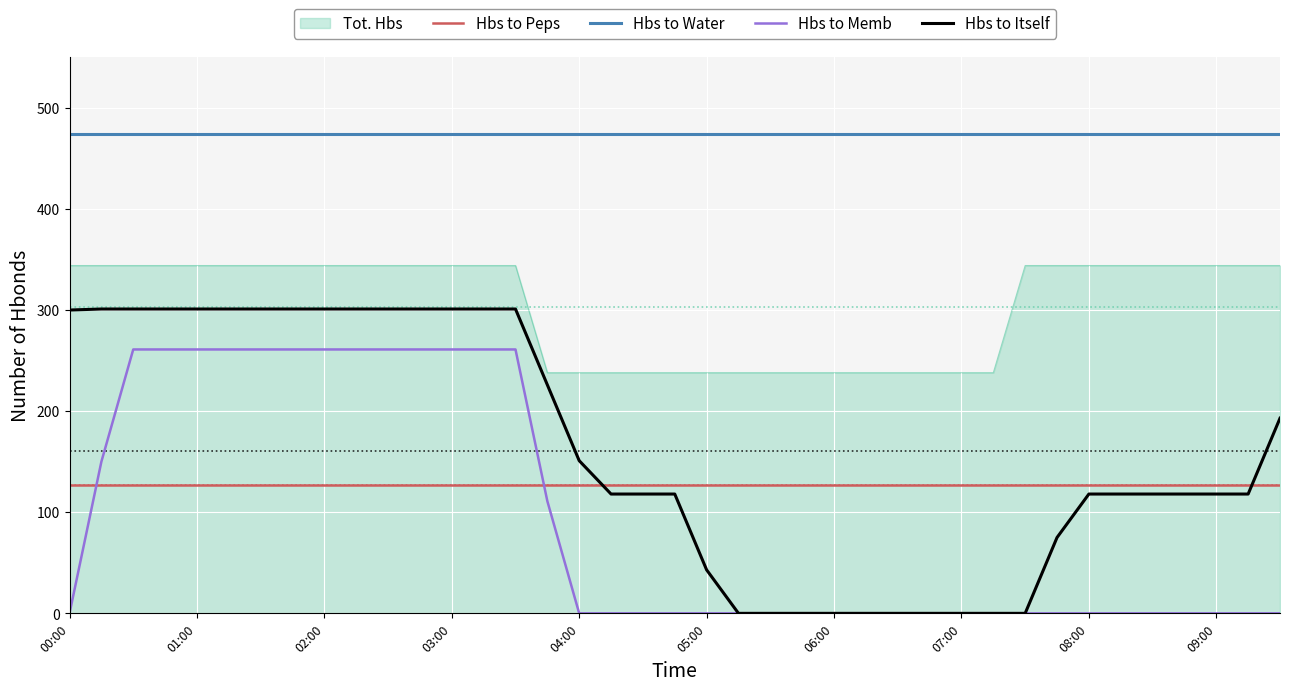

Which series has the largest total across all categories?

Hbs to Water